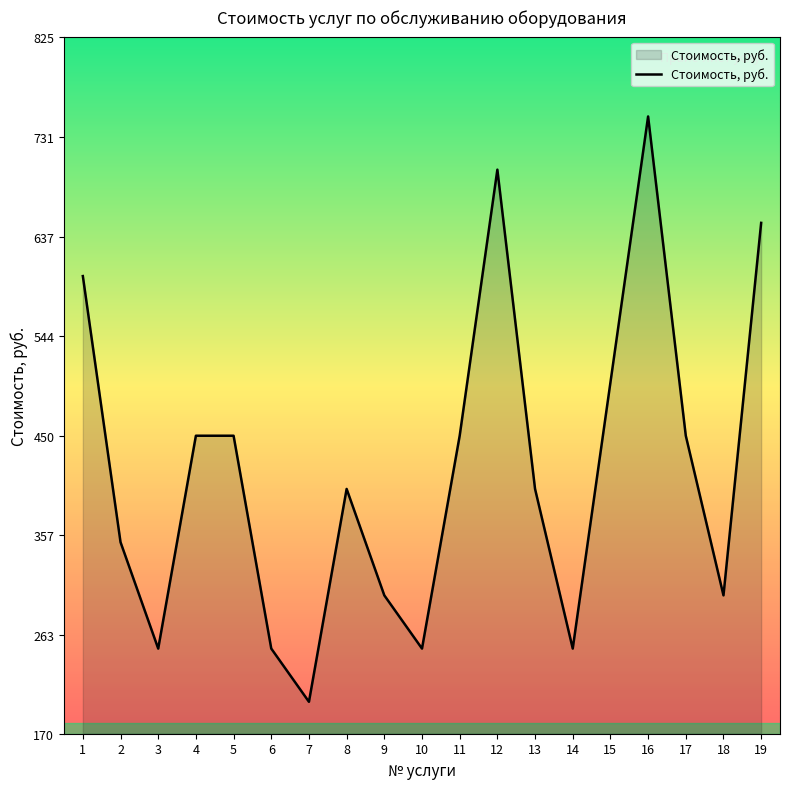

Reading left to right, what are all the values shown in this chart?

600	350	250	450	450	250	200	400	300	250	450	700	400	250	500	750	450	300	650